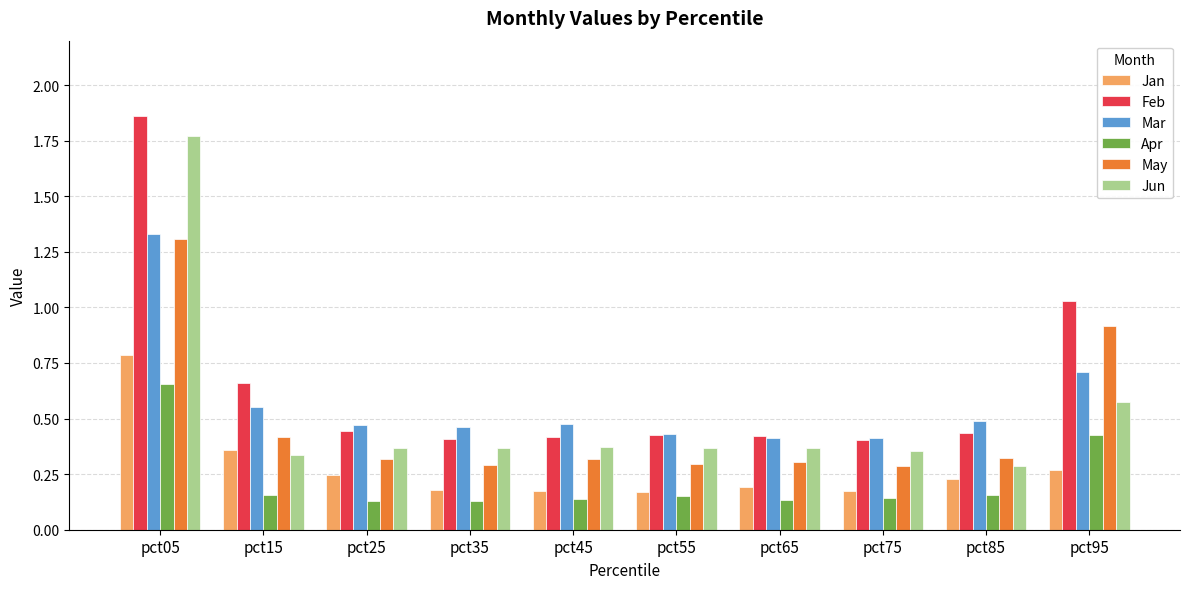

What is the sum of the Feb values at pct85 and pct75?

0.8